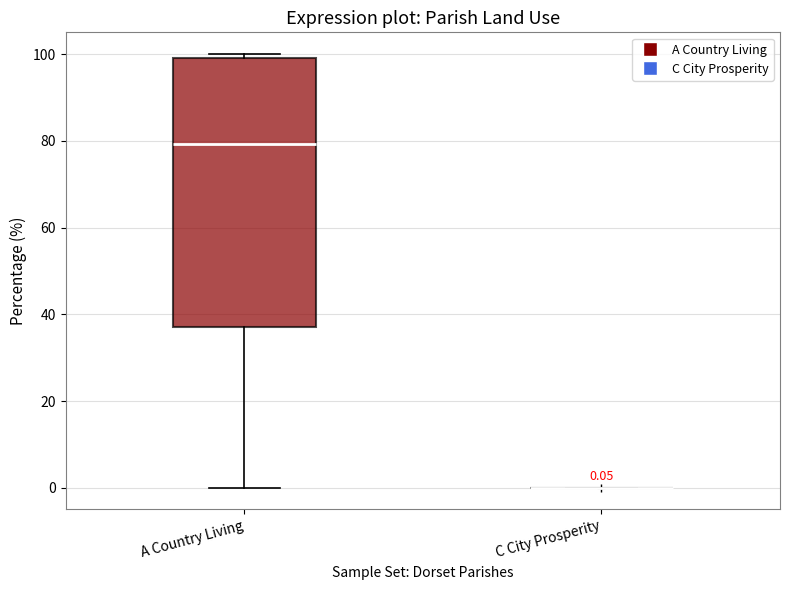

Comparing the boxes themselves (not the whiskers), which one is the tallest?

A Country Living